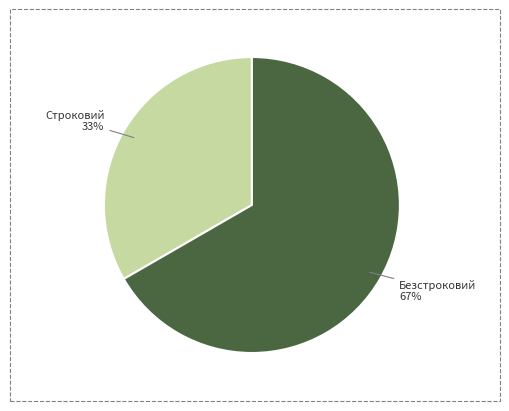

What percentage is the Строковий slice, to the nearest percent?

33%